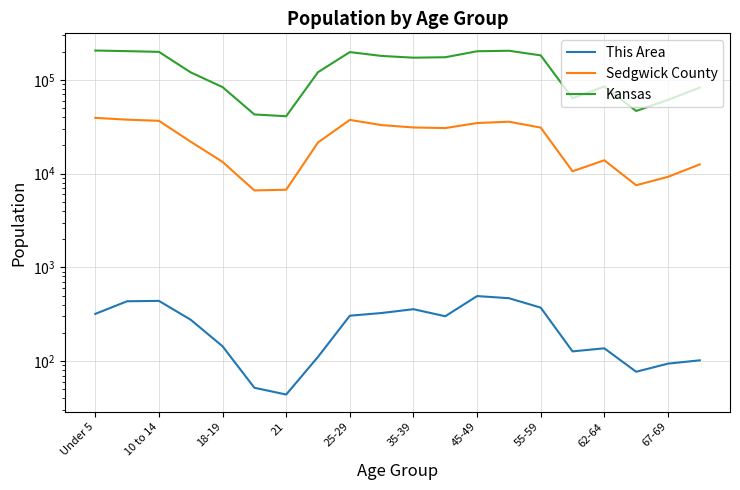

At 62-64, list the series in order from largest to smallest.

Kansas, Sedgwick County, This Area